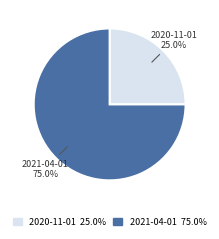

What percentage is the 2020-11-01 slice, to the nearest percent?

25%